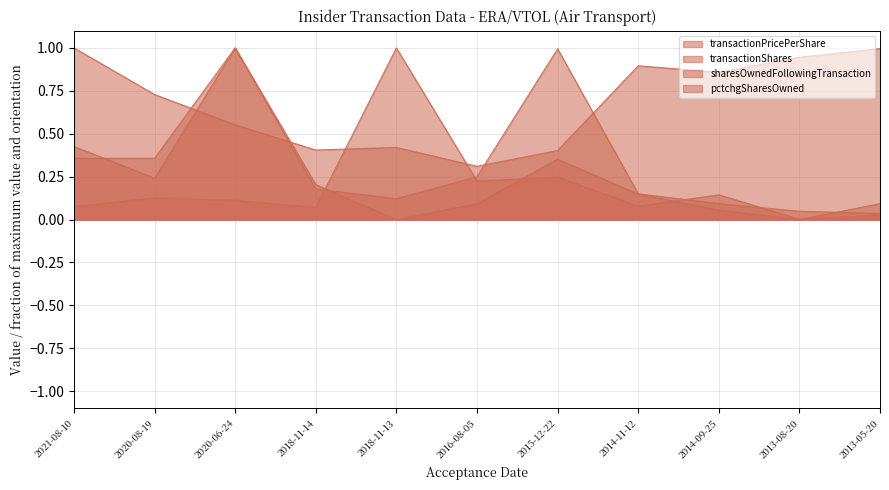

At which category is the sum across all series the highest?

2020-06-24